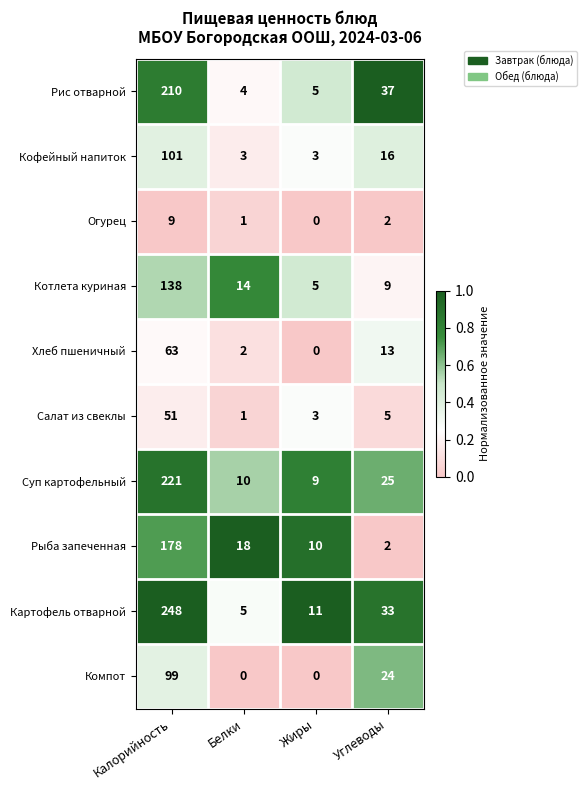

What is the difference between the highest and lowest values at Белки?

18